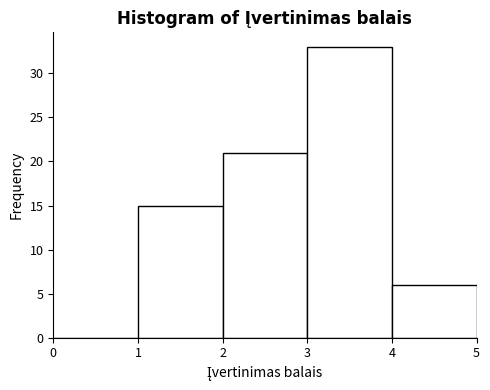

Over which range of the x-axis is the bar tallest?

3 to 4